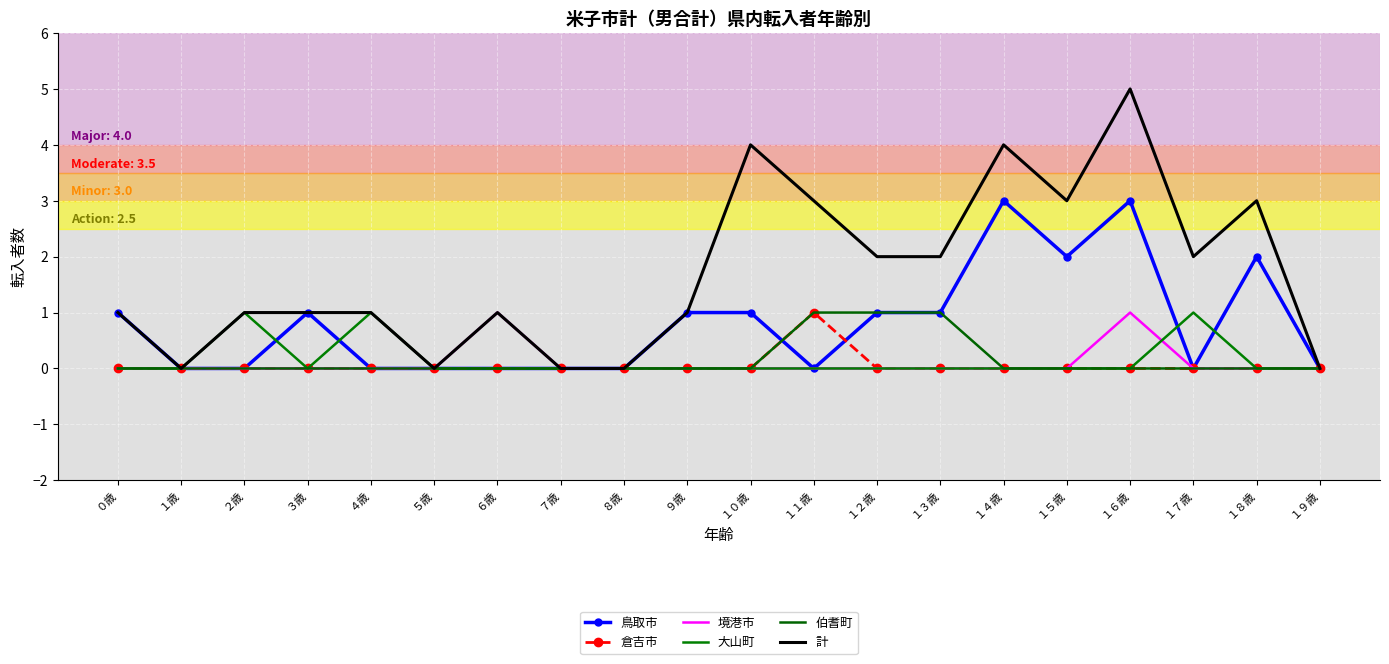

Which series has the widest spread of values?

計